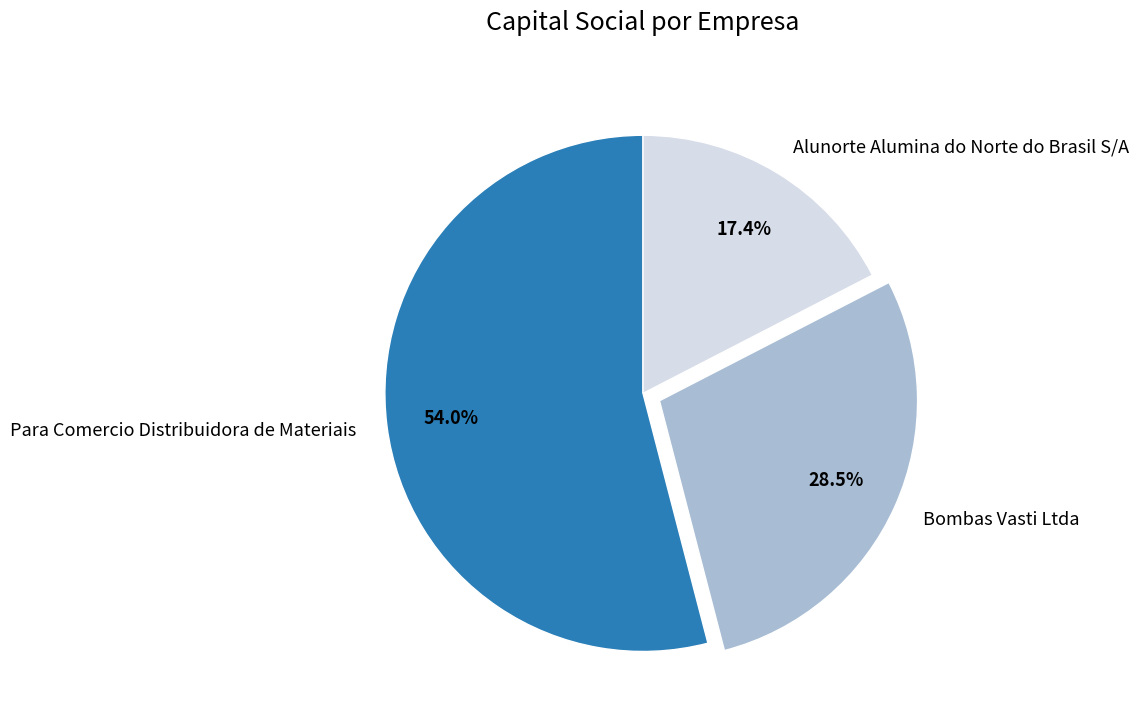

What percentage is the Para Comercio Distribuidora de Materiais slice, to the nearest percent?

54%